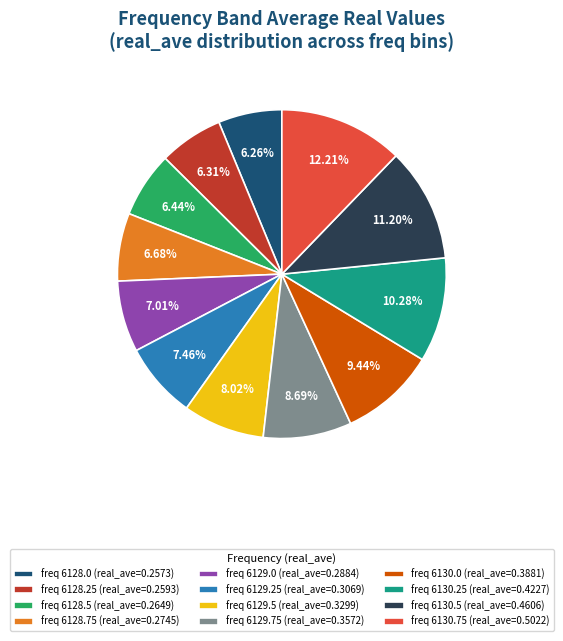

Between freq 6130.75 (real_ave=0.5022) and freq 6129.75 (real_ave=0.3572), which is larger?

freq 6130.75 (real_ave=0.5022)